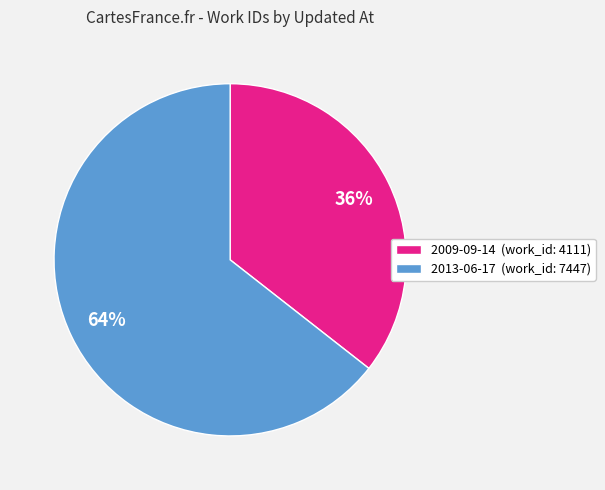

To the nearest percent, what is the combined percentage of 2009-09-14 and 2013-06-17?

100%